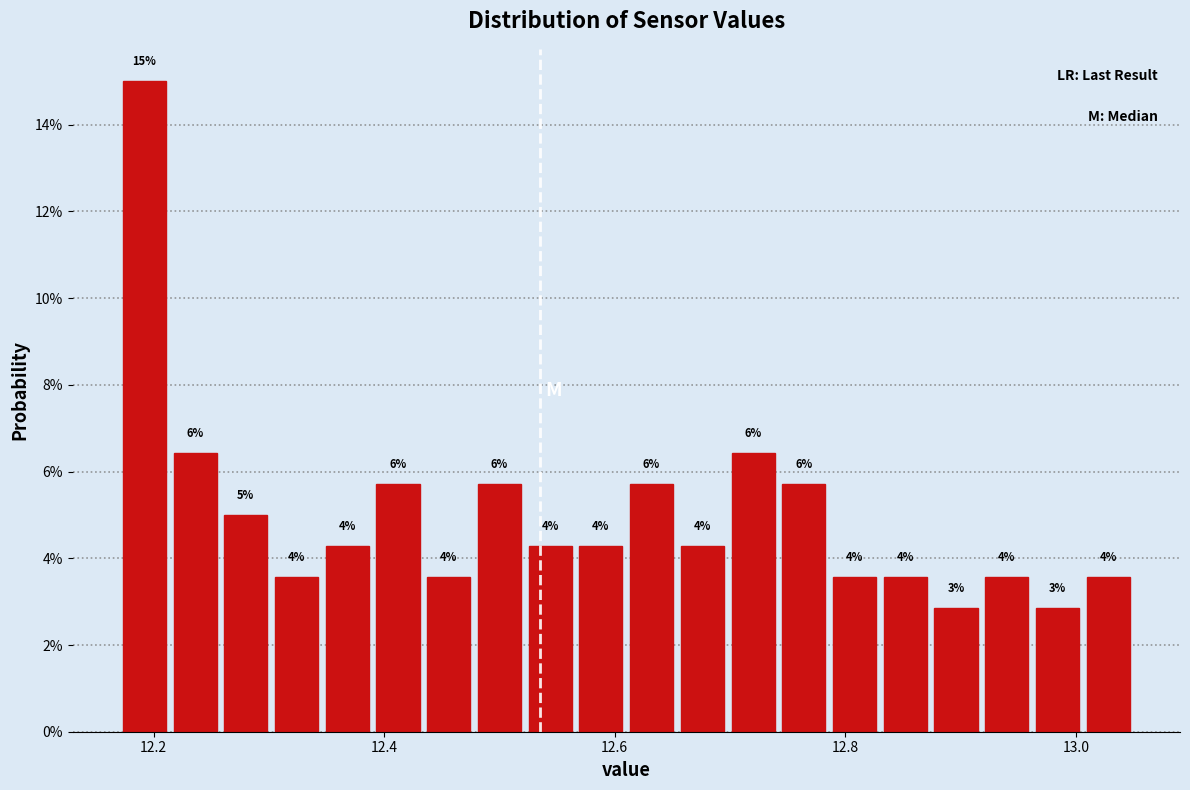

Around what value on the x-axis is the tallest bar? Give the approximate position of its centre, as read against the axis.

12.20